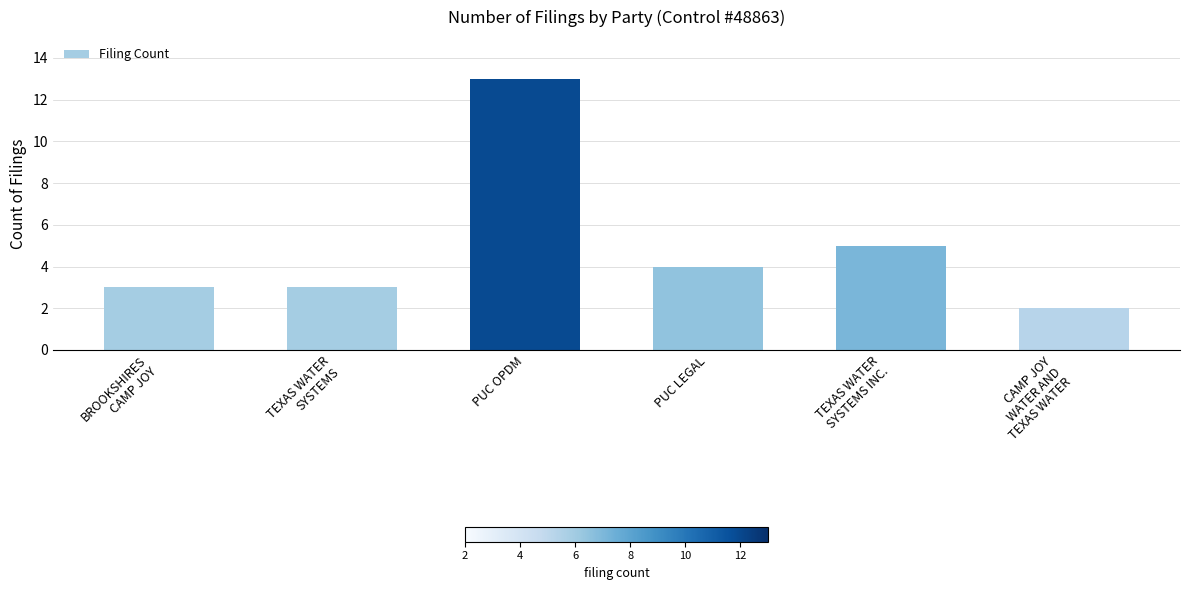

What position from the right is TEXAS WATER
SYSTEMS INC.?

2